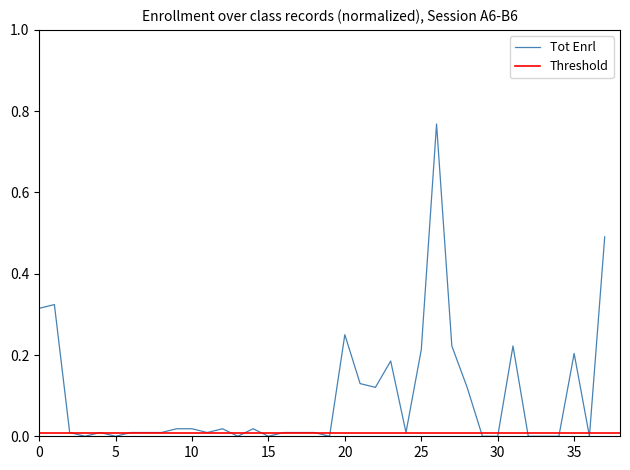

Reading right to left, extract all data points from this chart.

0.5	0.0	0.2	0.0	0.0	0.0	0.2	0.0	0.0	0.1	0.2	0.8	0.2	0.0	0.2	0.1	0.1	0.2	0.0	0.0	0.0	0.0	0.0	0.0	0.0	0.0	0.0	0.0	0.0	0.0	0.0	0.0	0.0	0.0	0.0	0.0	0.3	0.3